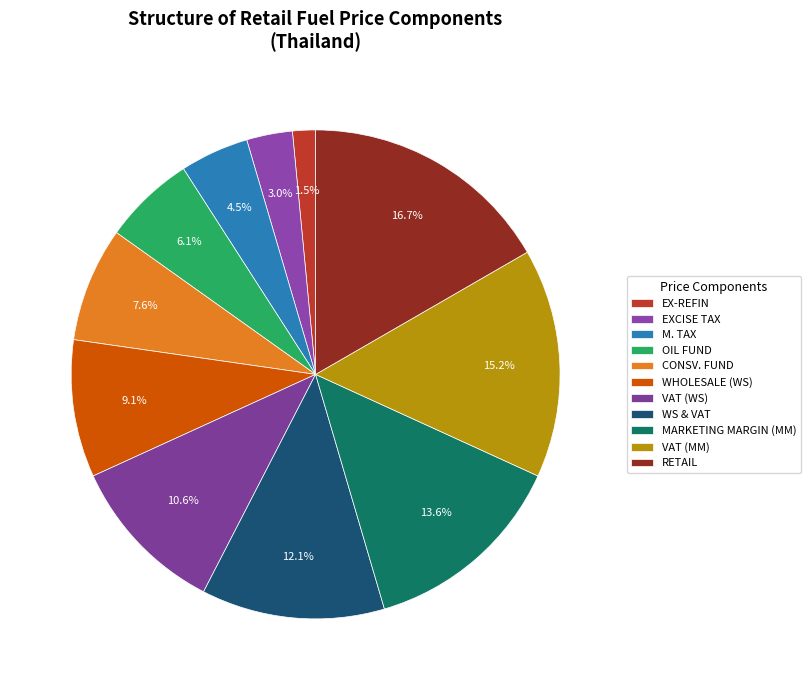

To the nearest percent, what is the combined percentage of EXCISE TAX and WS & VAT?

15%